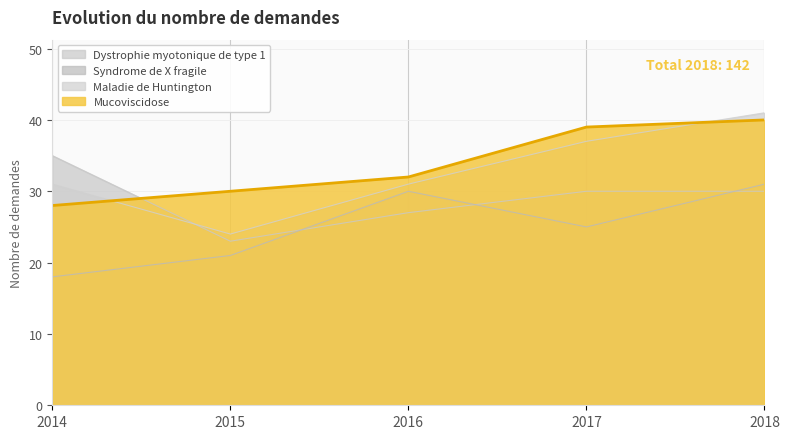

At which category is the sum across all series the highest?

2018